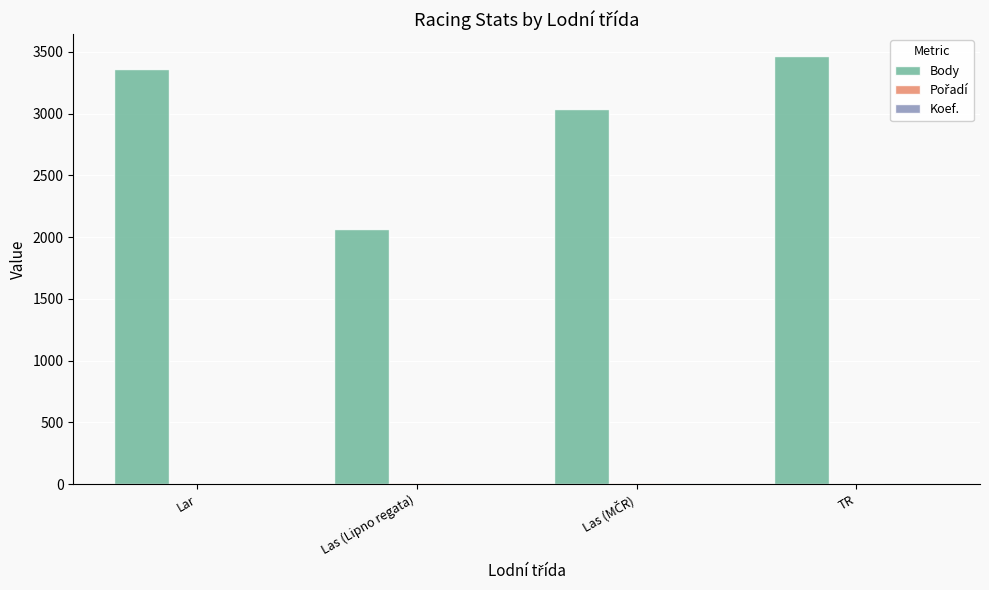

Which series has the largest total across all categories?

Body